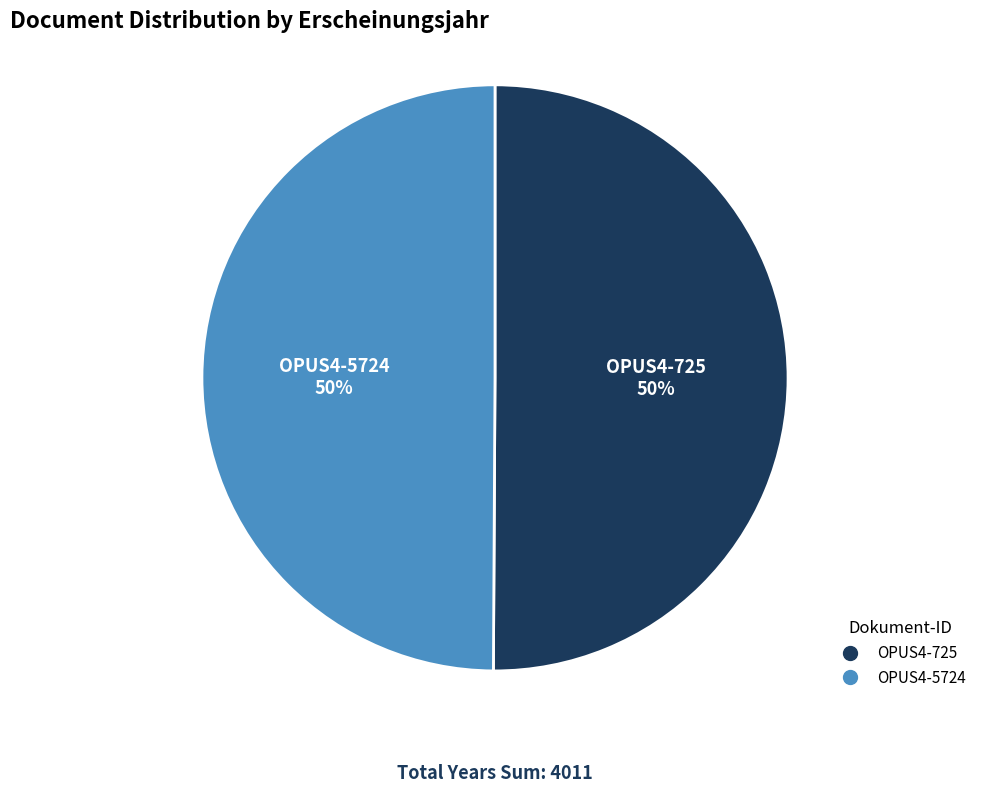

What percentage is the OPUS4-725 slice, to the nearest percent?

50%